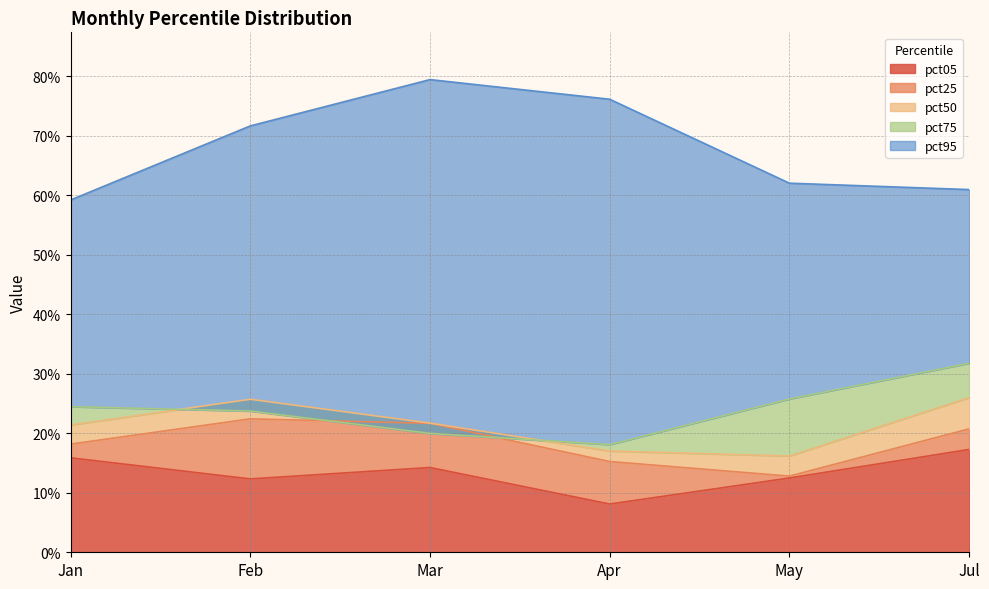

Between Jan and Apr, which series saw the biggest shift?

pct95